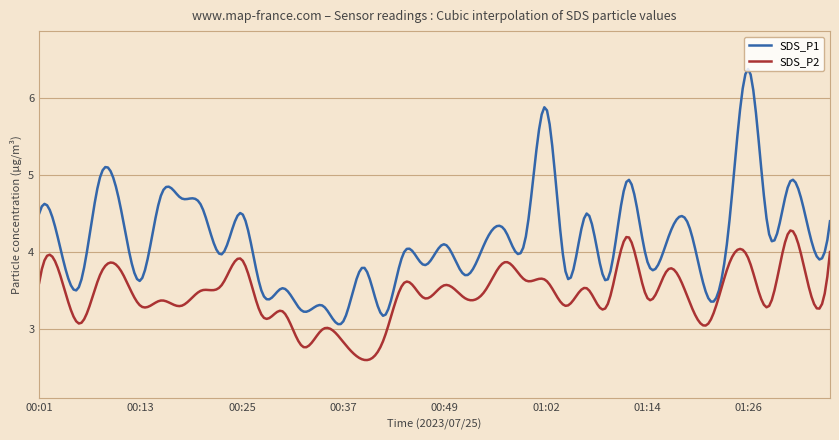

What is the difference between the maximum and minimum values in the SDS_P2 series?

1.7